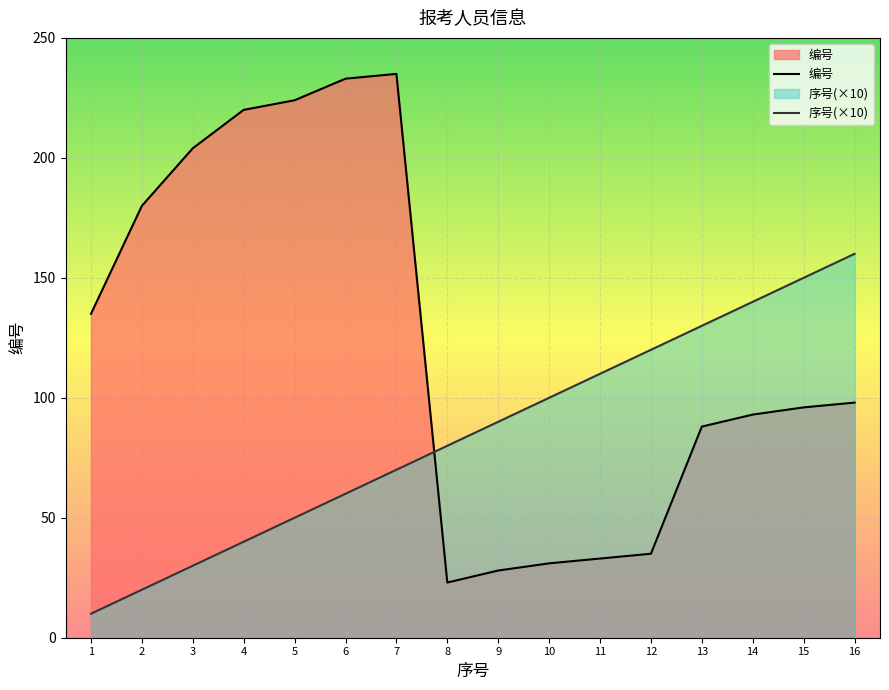

What is the total value across all series at 2?

200